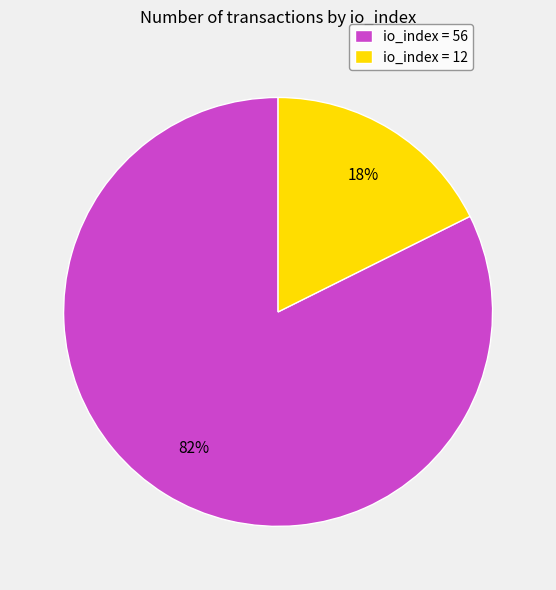

Is there a majority slice in this chart?

Yes